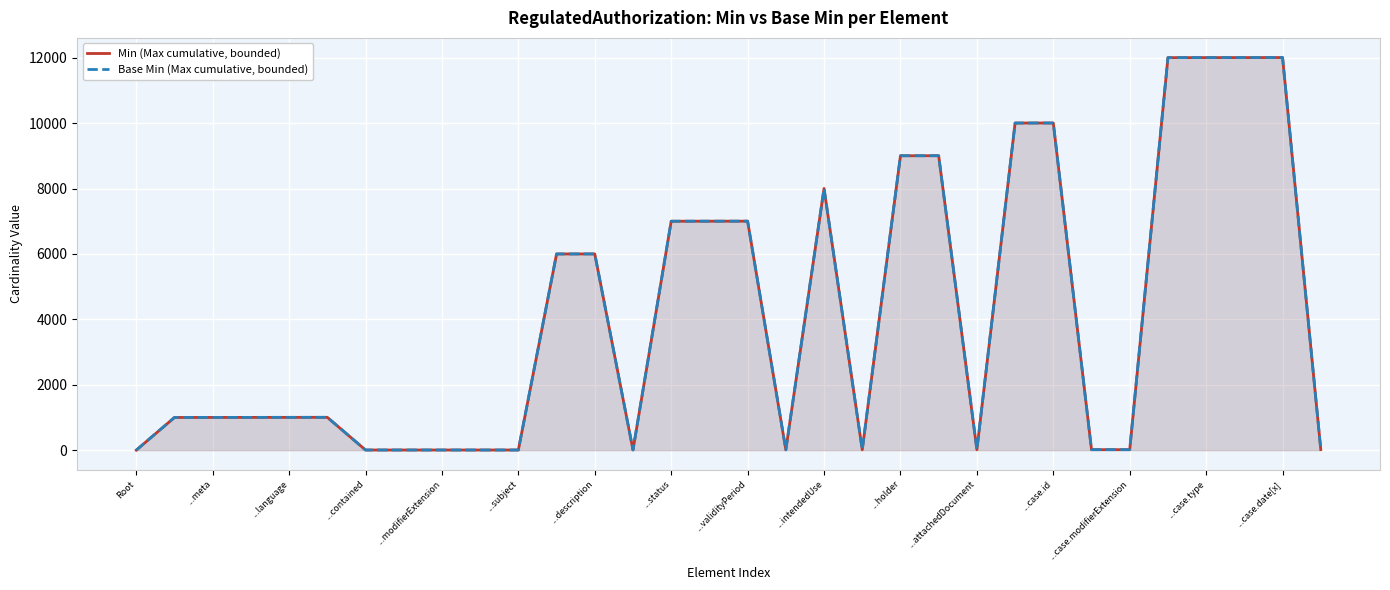

Between ...case.modifierExtension and 25, which is larger?

25